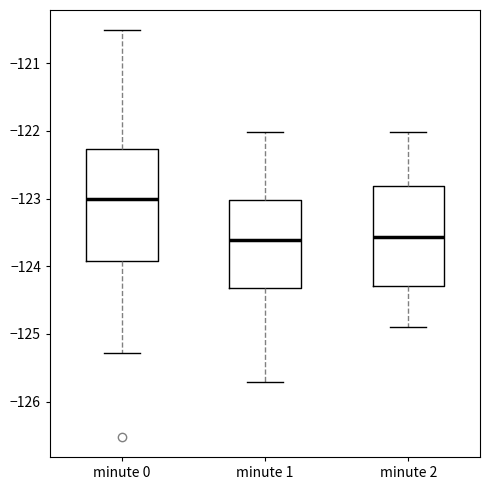

Comparing the boxes themselves (not the whiskers), which one is the tallest?

minute 0